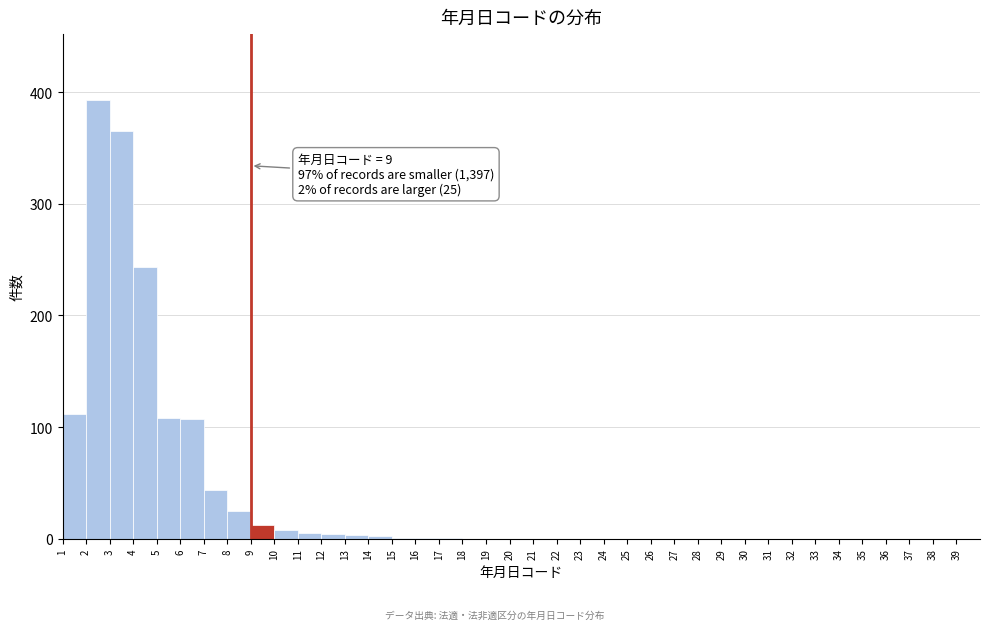

Which range on the x-axis has the tallest bar?

2 to 3